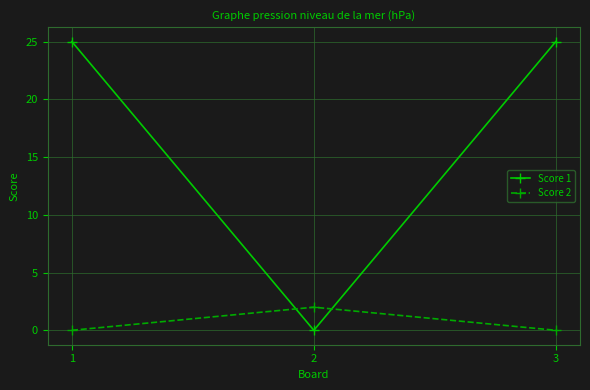

Which series has the largest total across all categories?

Score 1